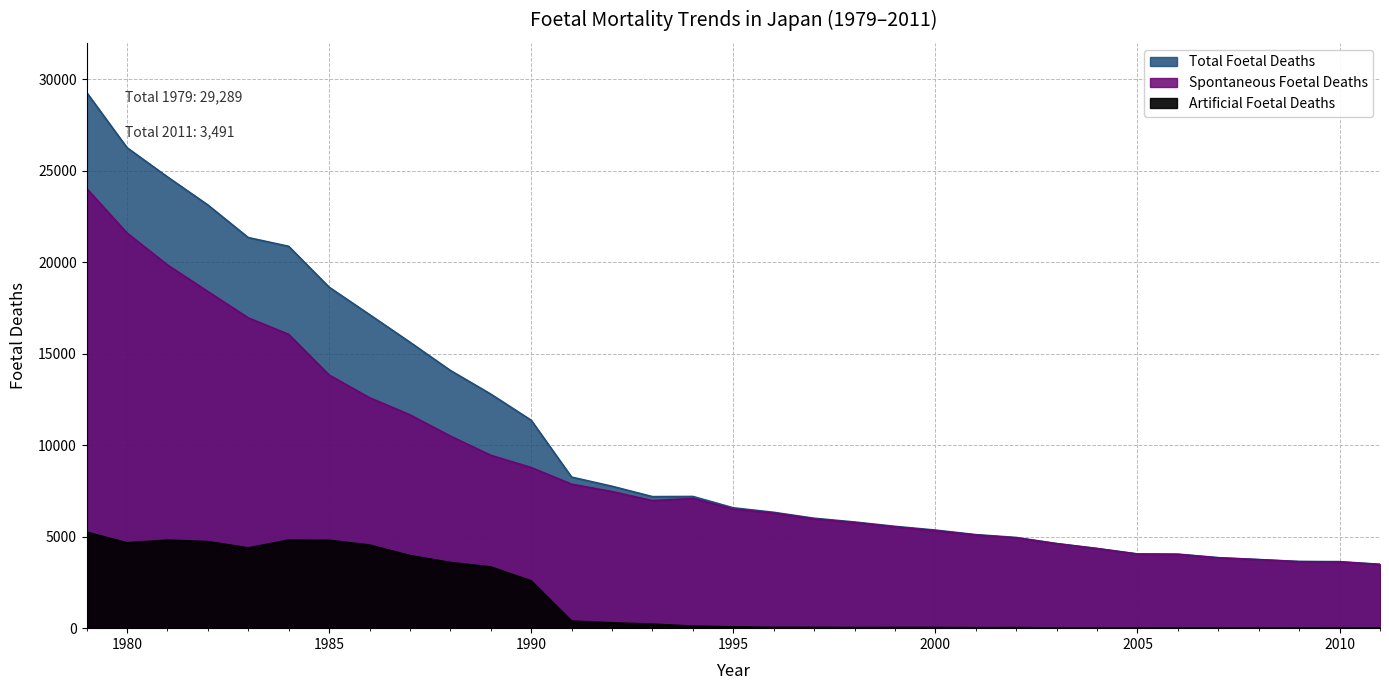

Where does the Total Foetal Deaths series first go above 6580?

1979